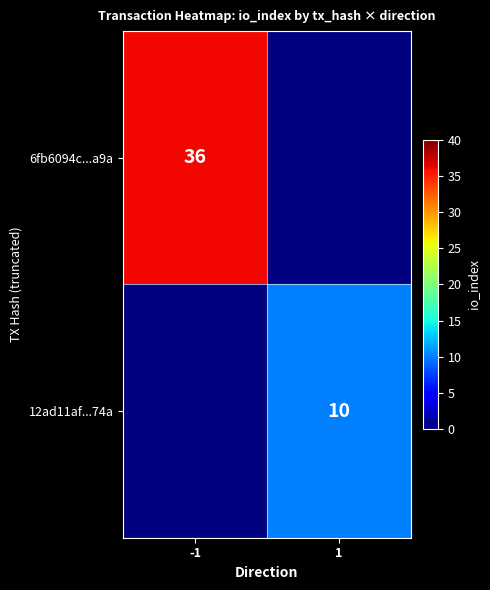

The 6fb6094c...a9a series shows 36 at -1. True or false?

True